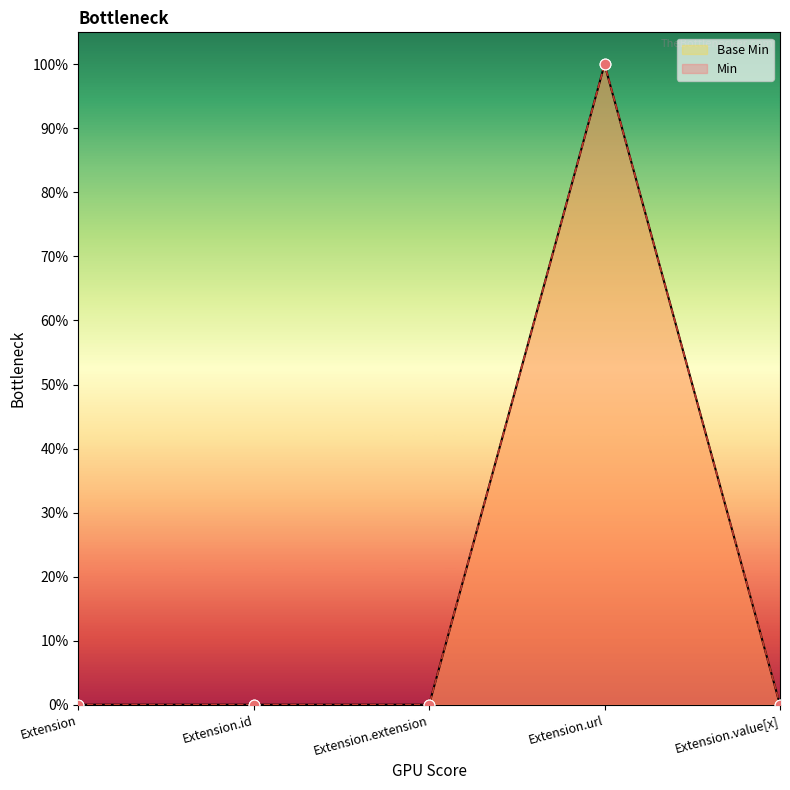

Which series has the largest total across all categories?

Base Min